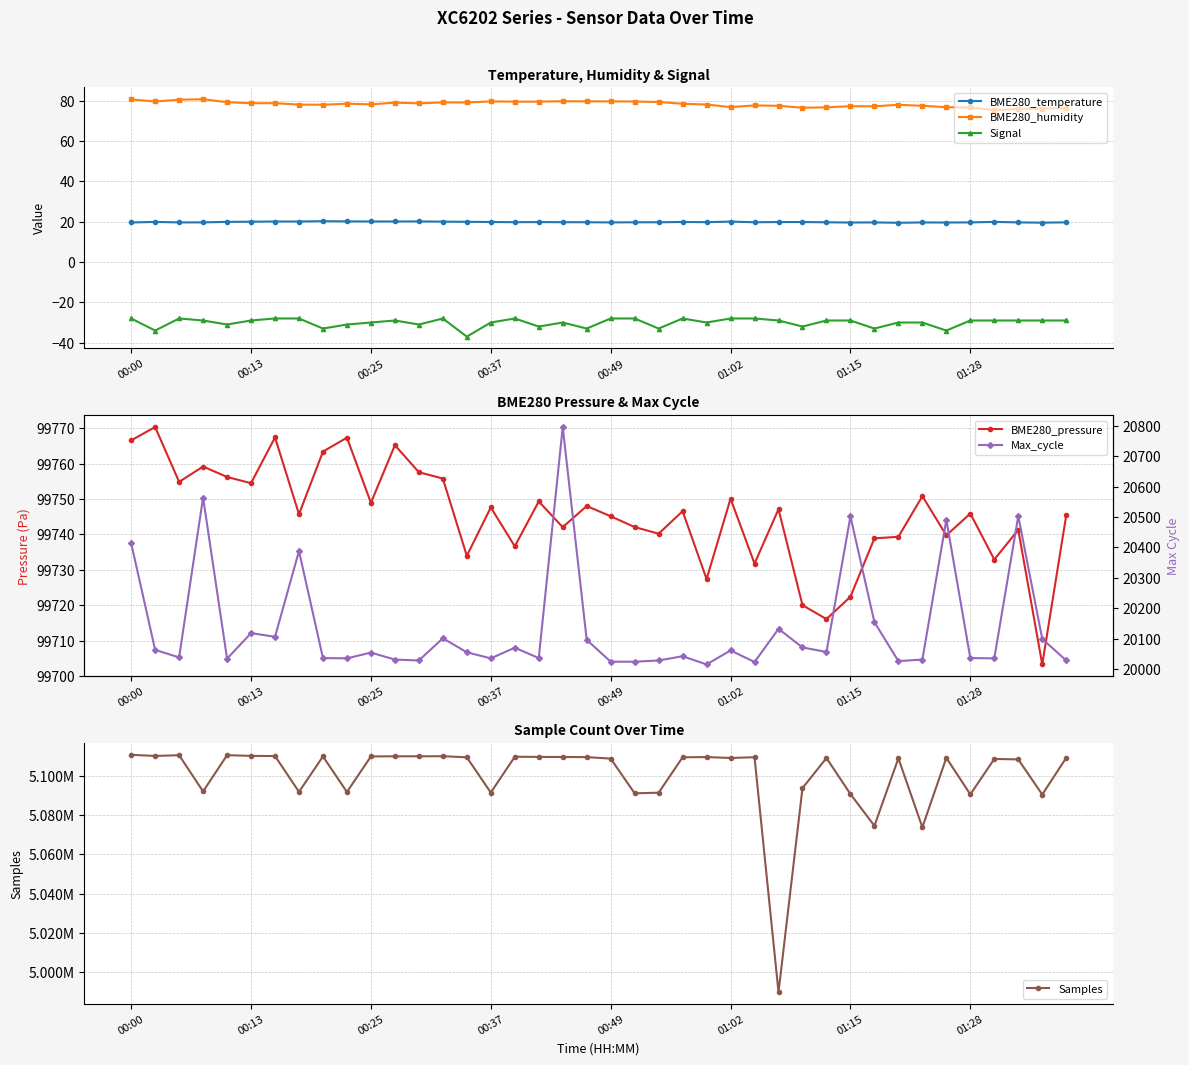

True or false: Signal and BME280_humidity cross at least once.

False